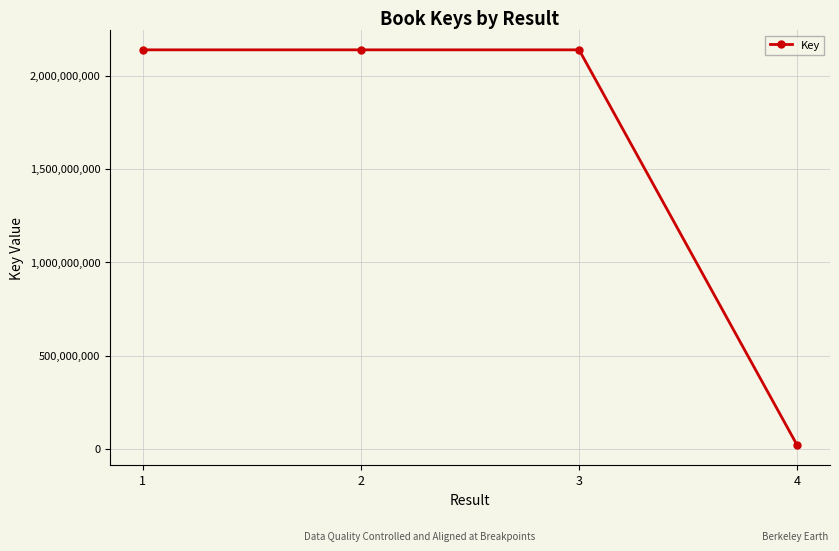

Approximately how many times larger is the value at 2 compared to 3?

1.0